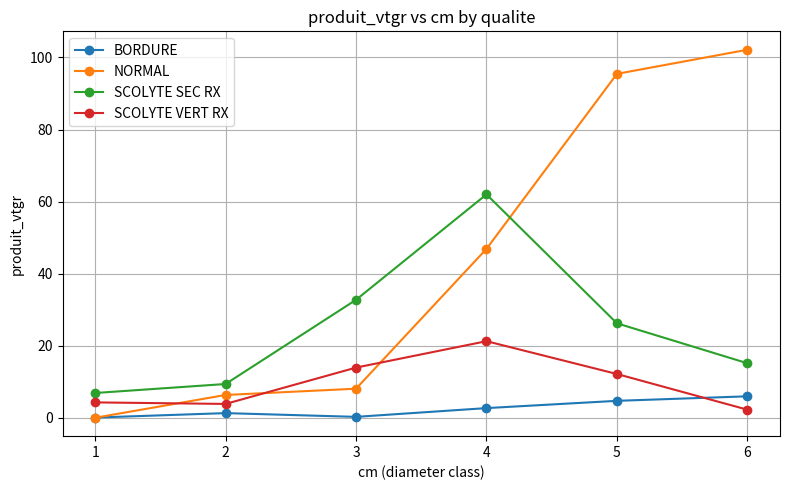

Which series ends up on top after the final intersection of NORMAL and BORDURE?

NORMAL